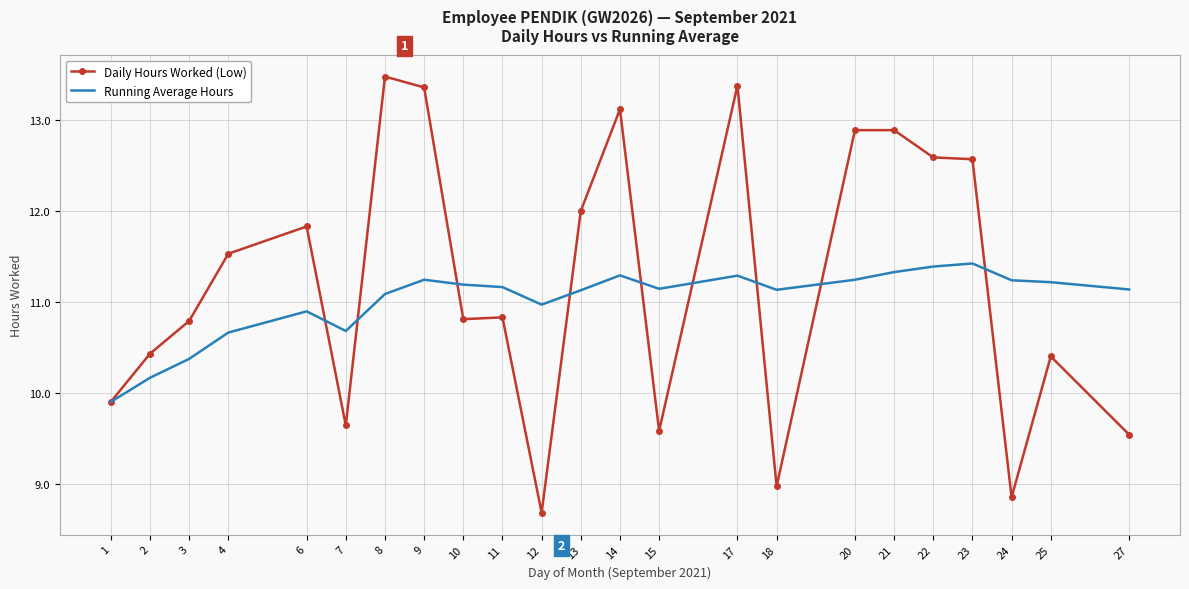

Which series has the largest range (max minus min)?

Daily Hours Worked (Low)